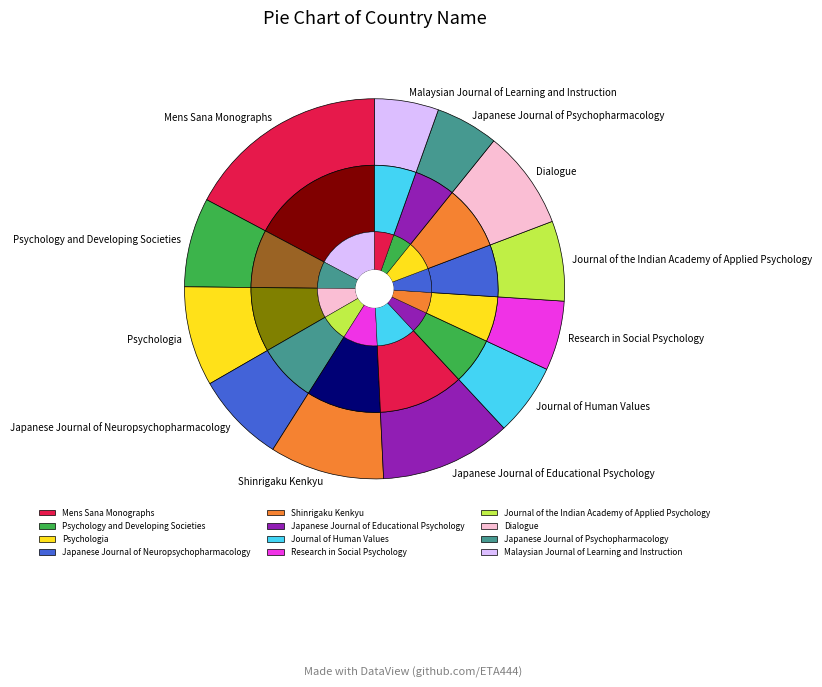

How many slices are in this pie chart?

12